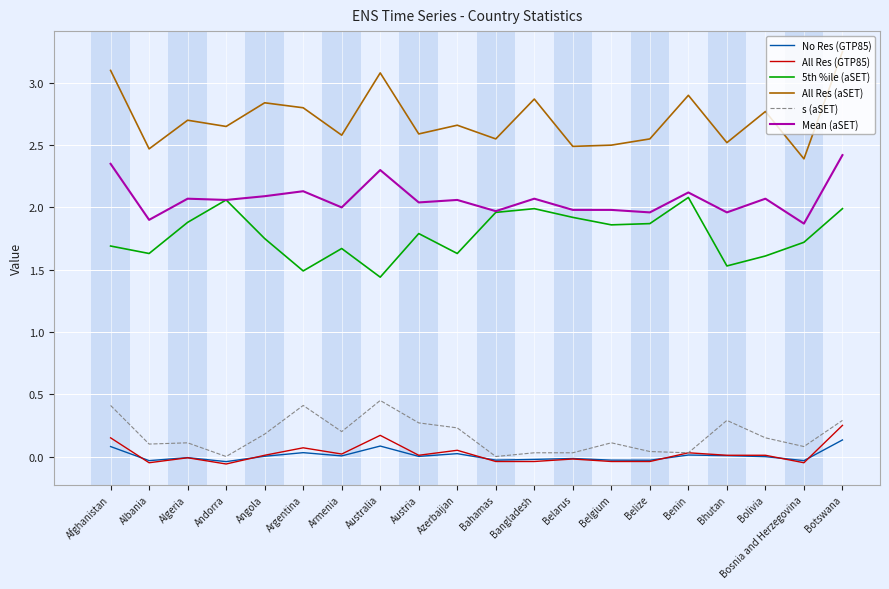

At which label does All Res (aSET) reach its minimum?

Bosnia and Herzegovina